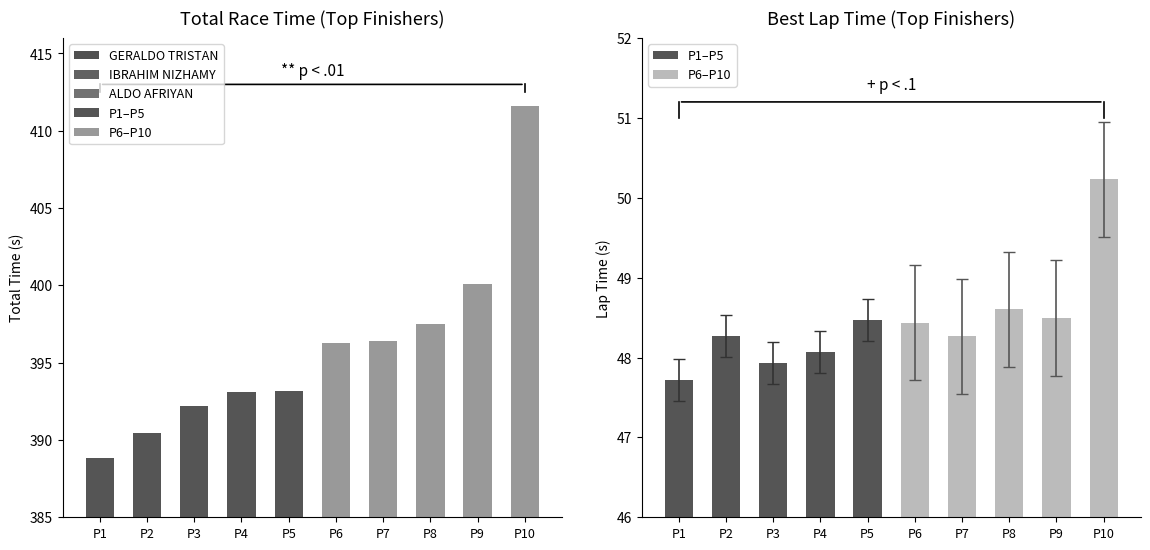

Where is P1–P5 nearest to the value 48?

P3